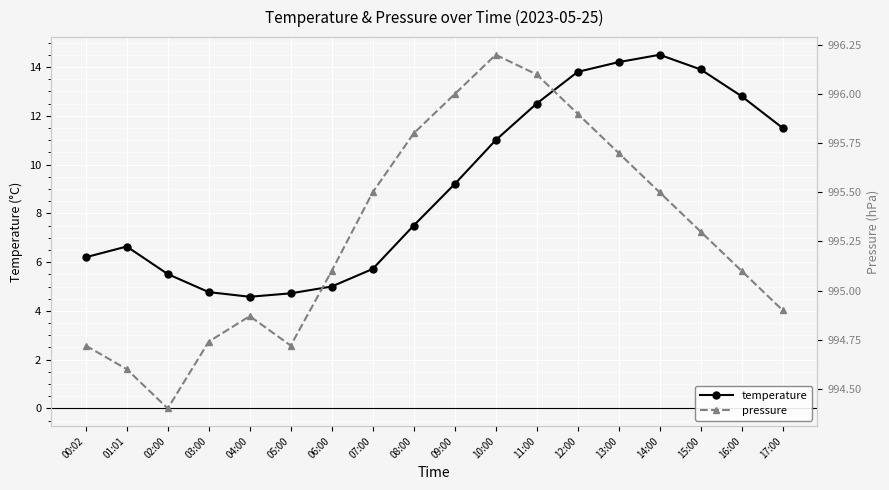

Which series has the largest total across all categories?

pressure